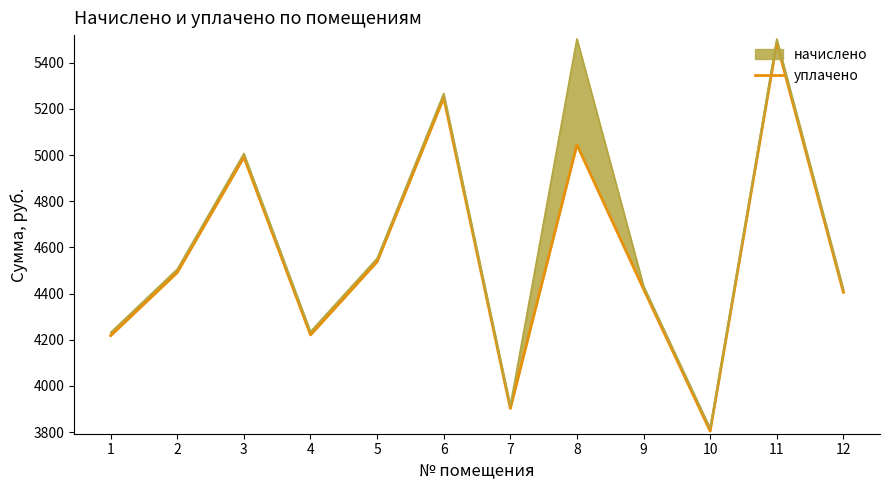

The chart shows a value of 3902.8 at 7. True or false?

True